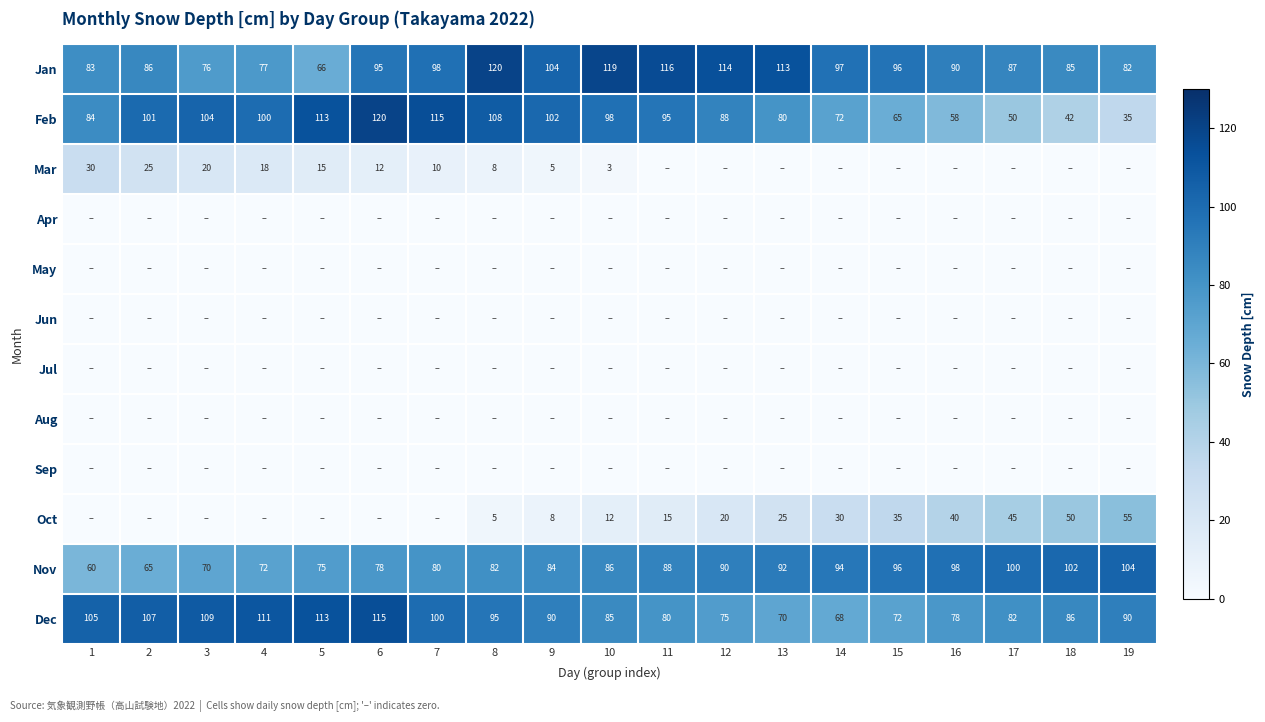

Read the Jan value at 19, to the nearest 5.

80